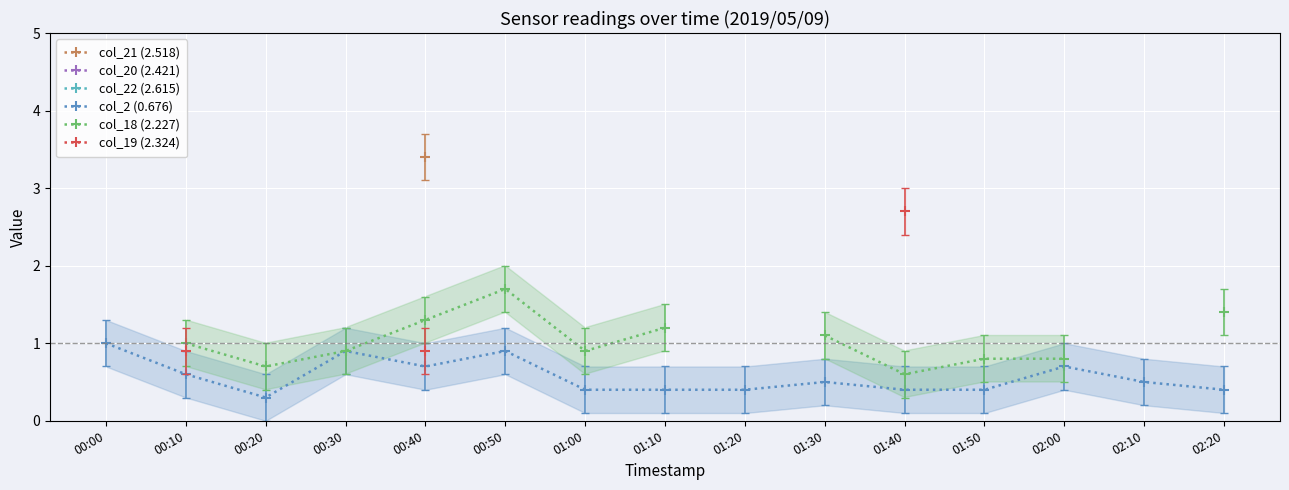

How many lines are shown in the chart?

6